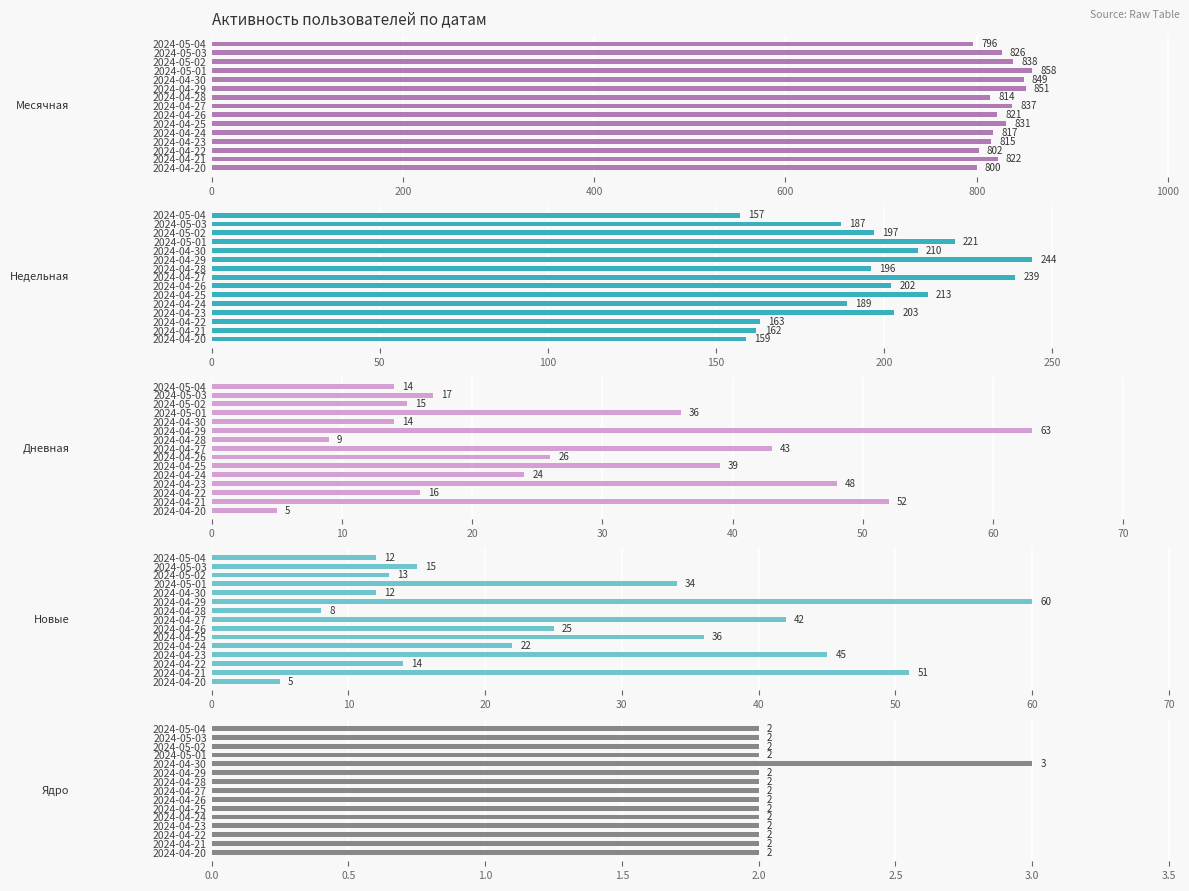

Read the Месячная value at 2024-04-26, to the nearest 10.

820